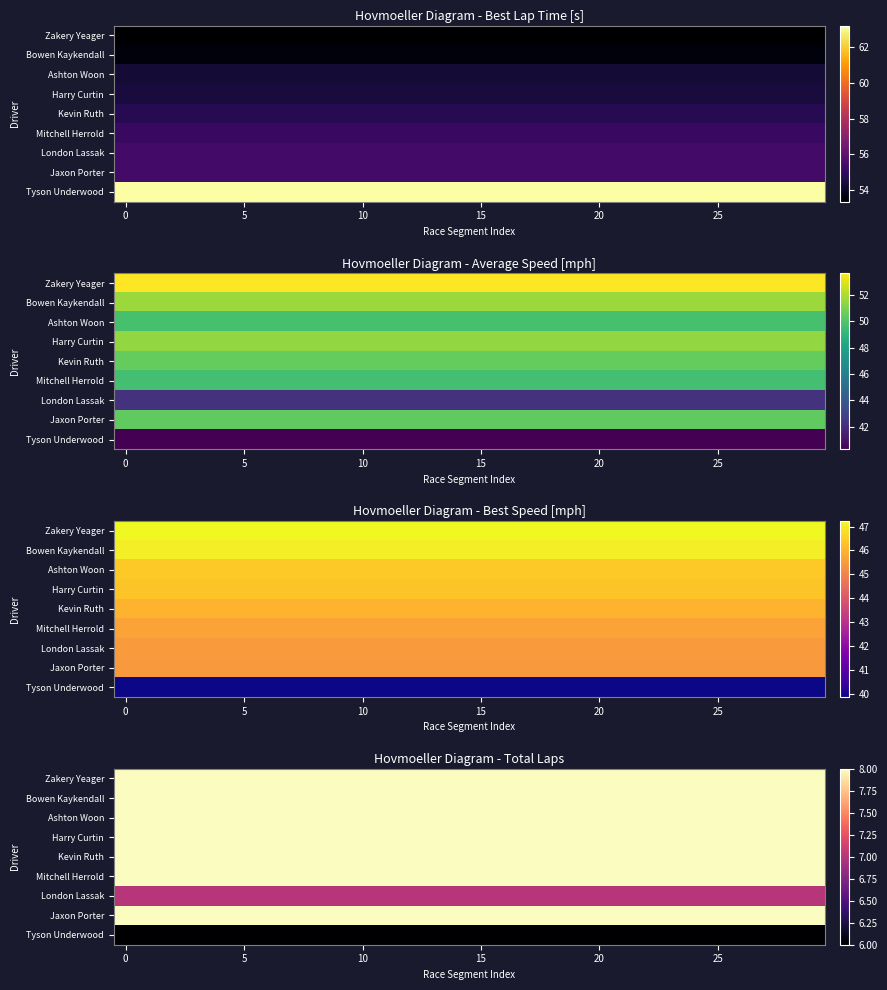

Count the number of data series in this chart.

9